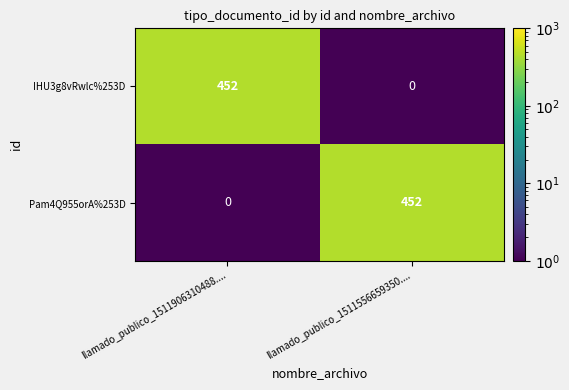

How many distinct data groups are displayed?

2